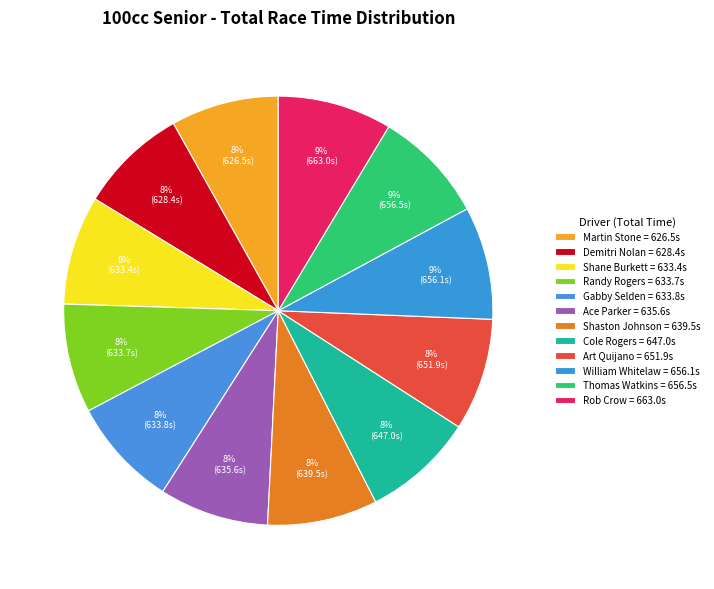

How many segments does this pie chart have?

12